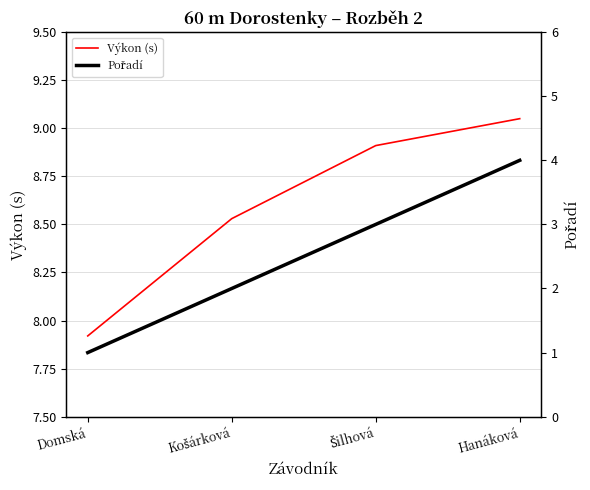

What is the label of the 3rd point from the left?

Šilhová